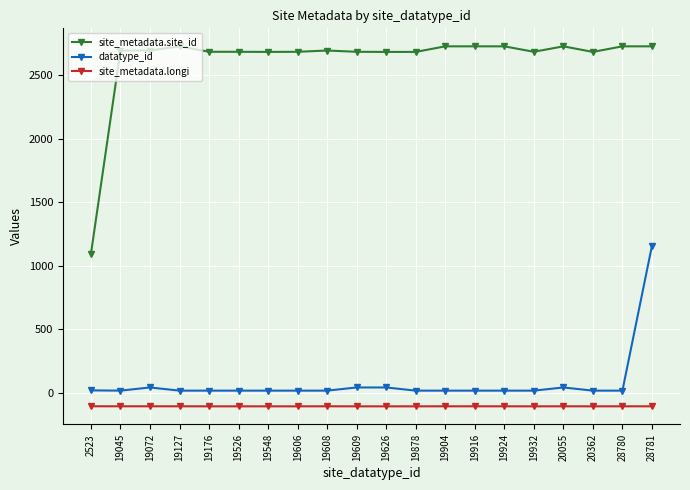

Which series has the largest total across all categories?

site_metadata.site_id